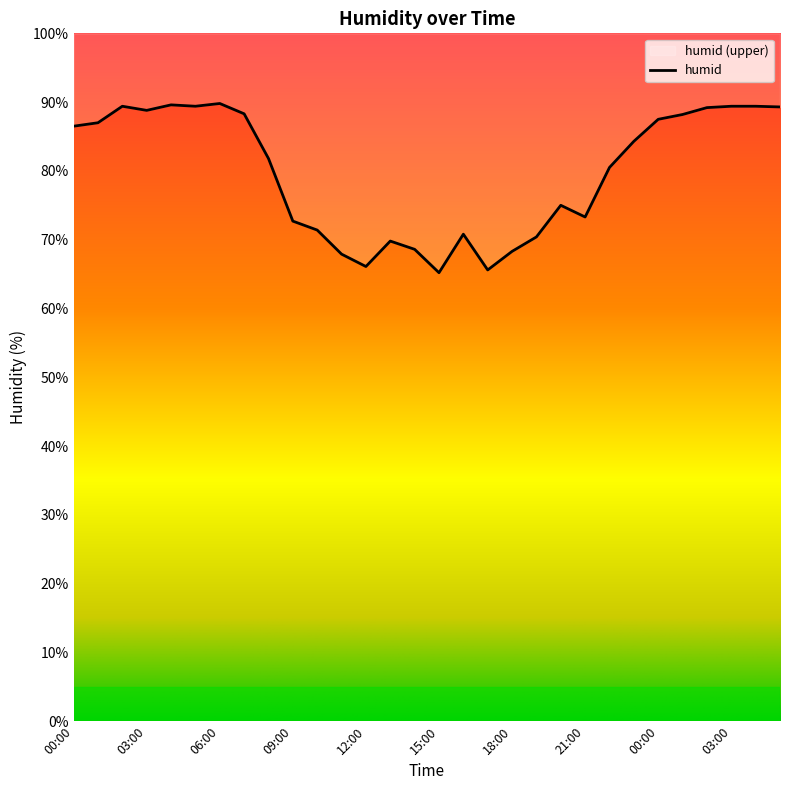

Reading right to left, extract all data points from this chart.

05:00=89.3	04:00=89.4	03:00=89.4	02:00=89.2	01:00=88.2	00:00=87.5	23:00=84.3	22:00=80.5	21:00=73.3	20:00=75.0	19:00=70.4	18:00=68.3	17:00=65.6	16:00=70.8	15:00=65.2	14:00=68.6	13:00=69.8	12:00=66.1	11:00=67.9	10:00=71.4	09:00=72.7	08:00=81.8	07:00=88.3	06:00=89.8	05:00=89.4	04:00=89.6	03:00=88.8	02:00=89.4	01:00=87.0	00:00=86.5